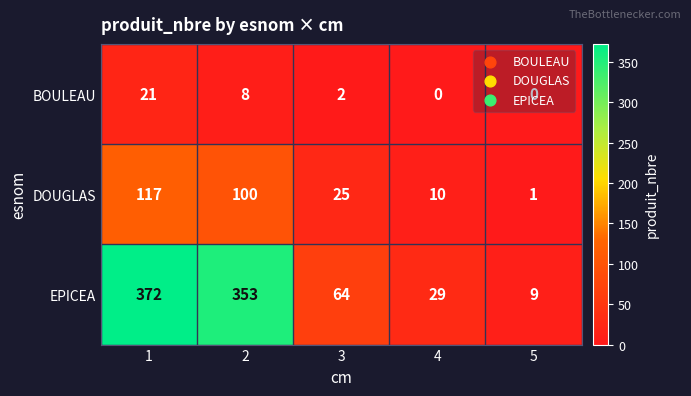

Rank the series by their maximum value, from lowest to highest.

BOULEAU, DOUGLAS, EPICEA